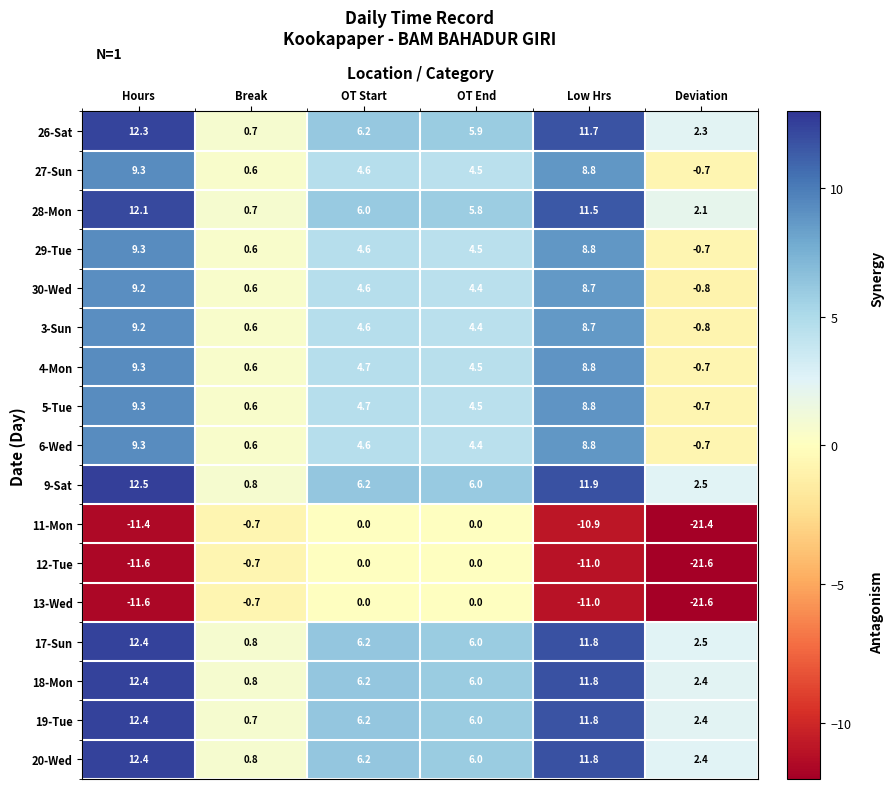

At which category does the chart reach its peak across all series?

Hours